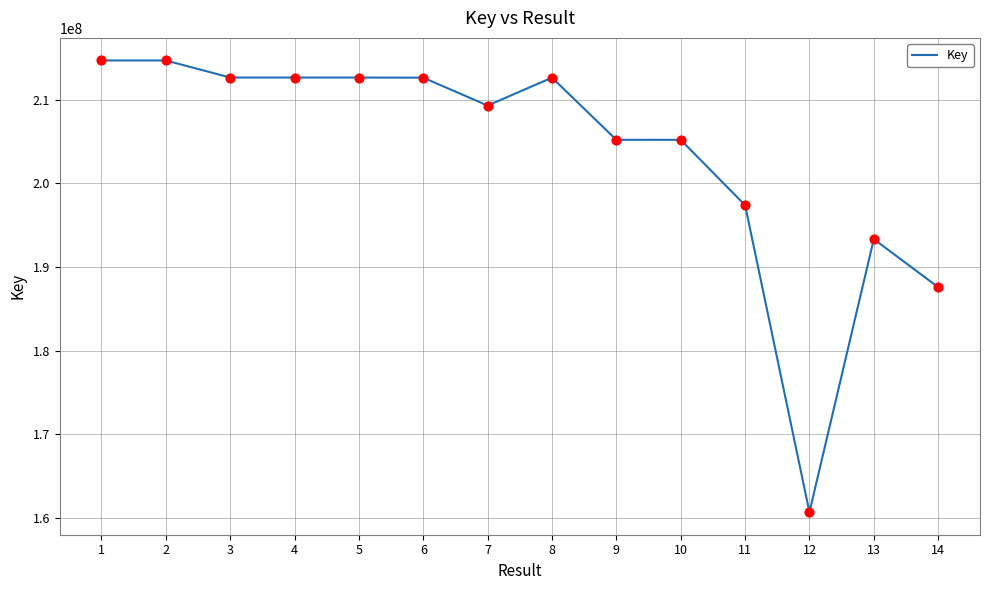

Between 4 and 12, which is larger?

4